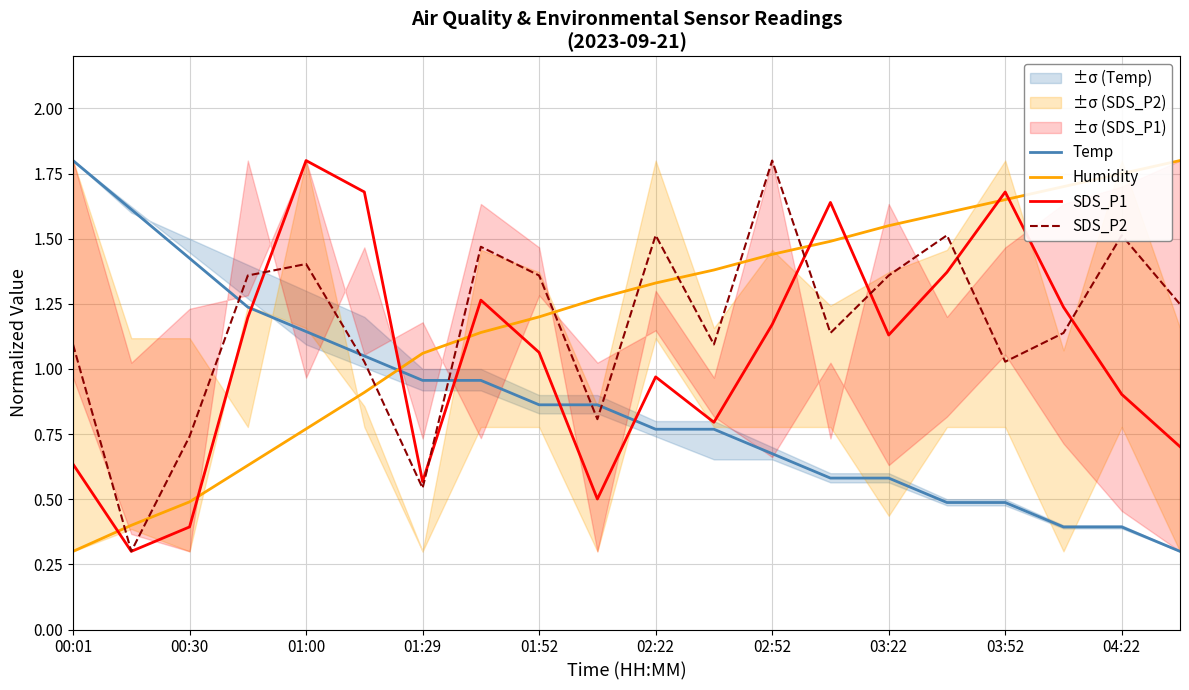

What is the minimum value for Temp?

0.3